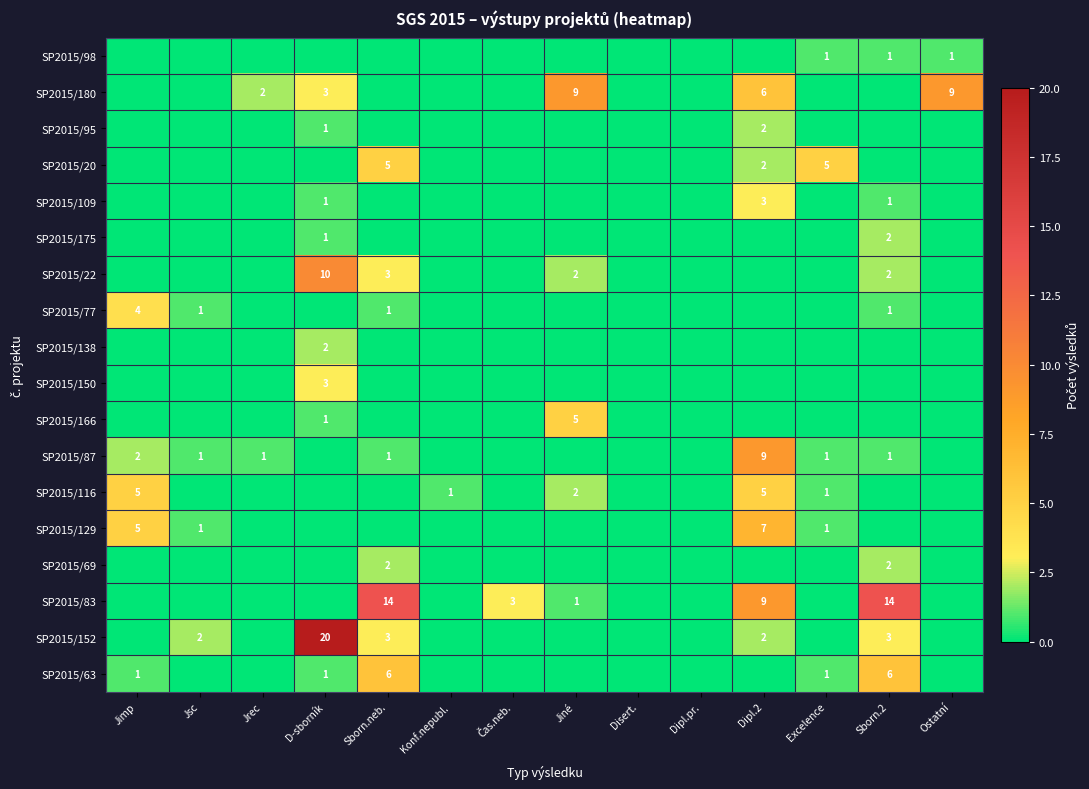

True or false: SP2015/63 has a value of 6 at Sborn.2.

True